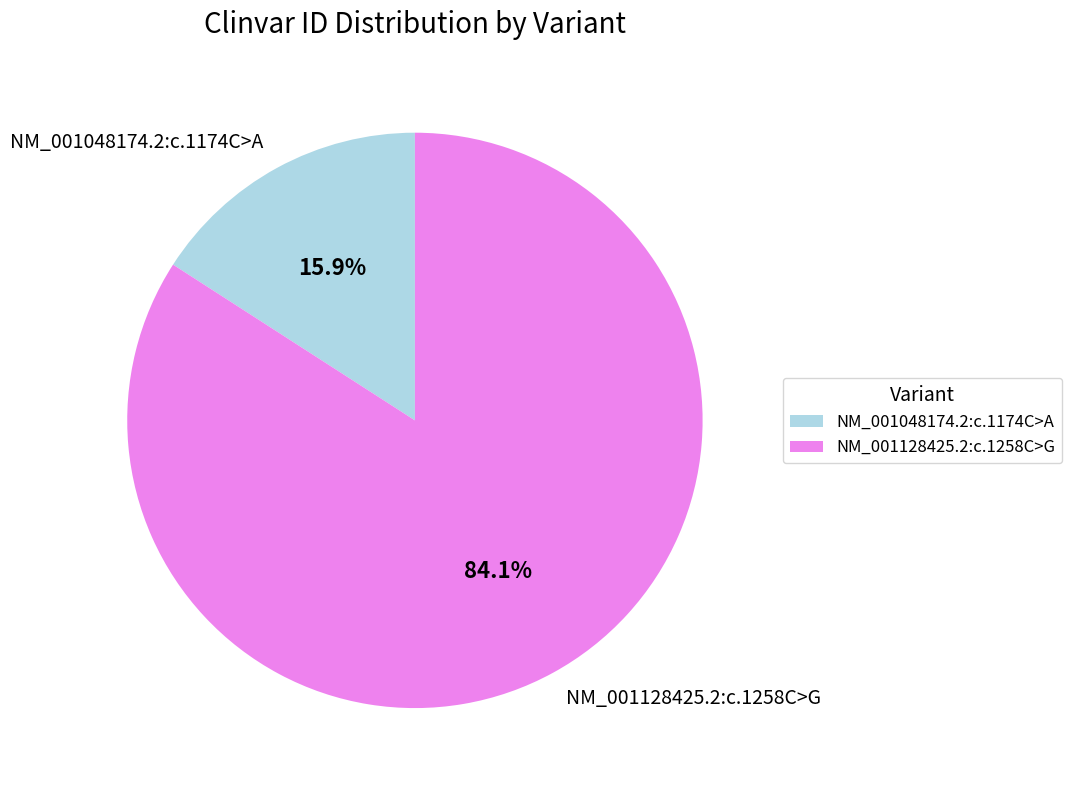

What is the majority slice?

NM_001128425.2:c.1258C>G